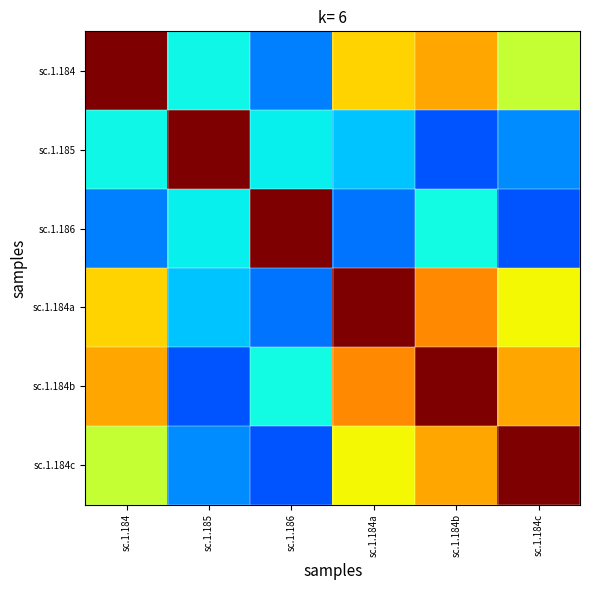

Reading left to right, list all the values displayed in this chart.

sc.1.184: sc.1.184=1.0	sc.1.185=0.4	sc.1.186=0.3	sc.1.184a=0.7	sc.1.184b=0.7	sc.1.184c=0.6
sc.1.185: sc.1.184=0.4	sc.1.185=1.0	sc.1.186=0.4	sc.1.184a=0.3	sc.1.184b=0.2	sc.1.184c=0.3
sc.1.186: sc.1.184=0.3	sc.1.185=0.4	sc.1.186=1.0	sc.1.184a=0.2	sc.1.184b=0.4	sc.1.184c=0.2
sc.1.184a: sc.1.184=0.7	sc.1.185=0.3	sc.1.186=0.2	sc.1.184a=1.0	sc.1.184b=0.8	sc.1.184c=0.6
sc.1.184b: sc.1.184=0.7	sc.1.185=0.2	sc.1.186=0.4	sc.1.184a=0.8	sc.1.184b=1.0	sc.1.184c=0.7
sc.1.184c: sc.1.184=0.6	sc.1.185=0.3	sc.1.186=0.2	sc.1.184a=0.6	sc.1.184b=0.7	sc.1.184c=1.0